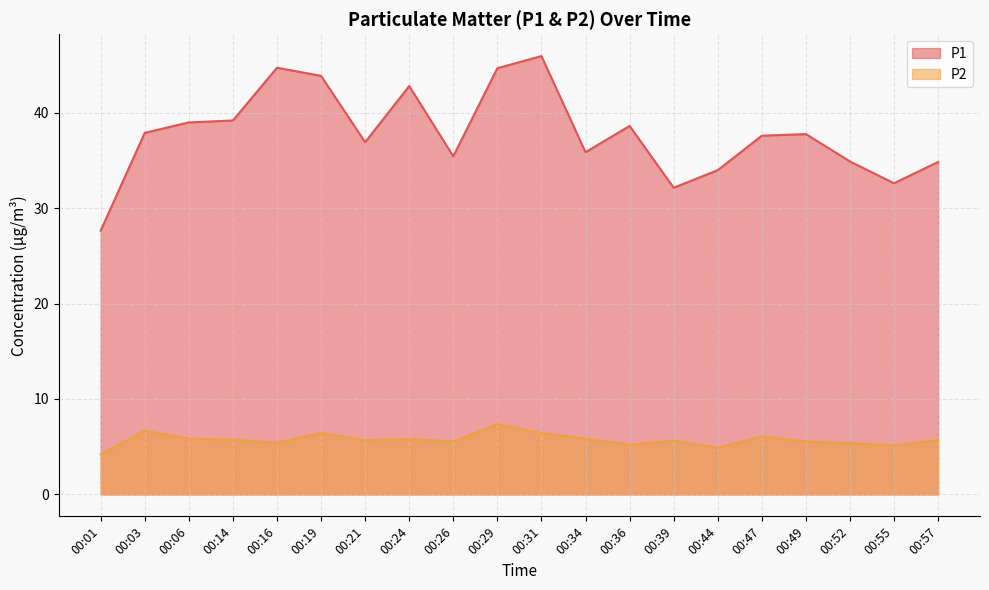

Reading left to right, extract all data points from this chart.

P1: 27.6	37.9	39.0	39.2	44.7	43.9	36.9	42.8	35.4	44.6	45.9	35.9	38.6	32.1	34.0	37.6	37.8	34.9	32.6	34.8
P2: 4.2	6.7	5.8	5.8	5.4	6.4	5.7	5.8	5.5	7.3	6.4	5.8	5.2	5.6	4.9	6.1	5.5	5.3	5.2	5.7